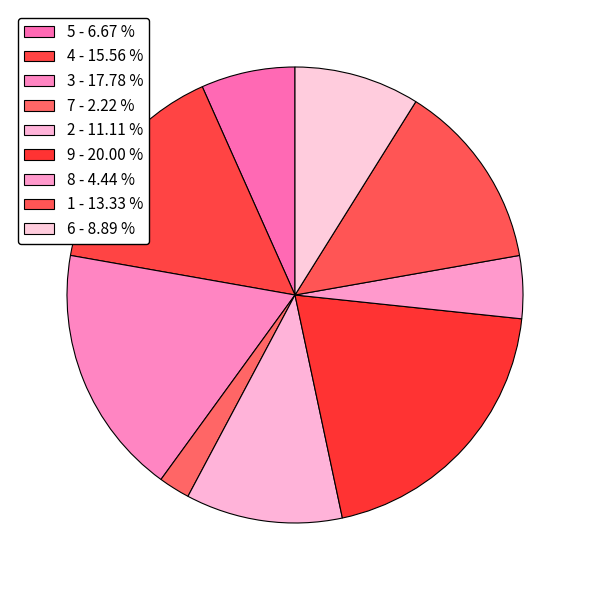

How many slices are in this pie chart?

9